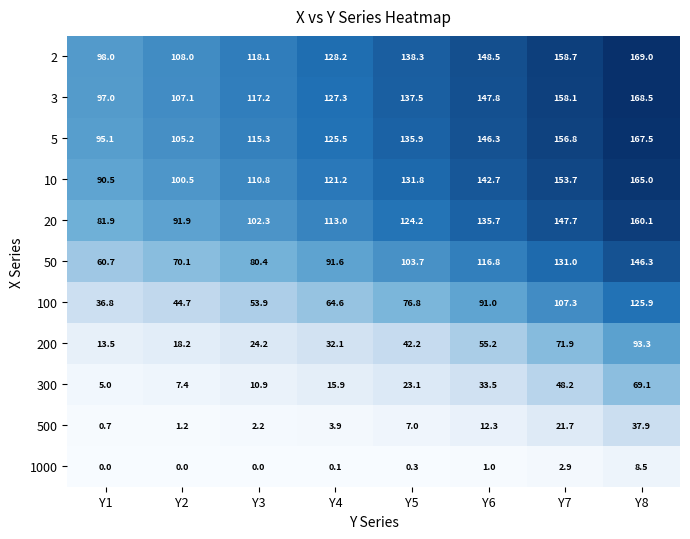

What is the difference between the 50 values at Y1 and Y2?

9.4